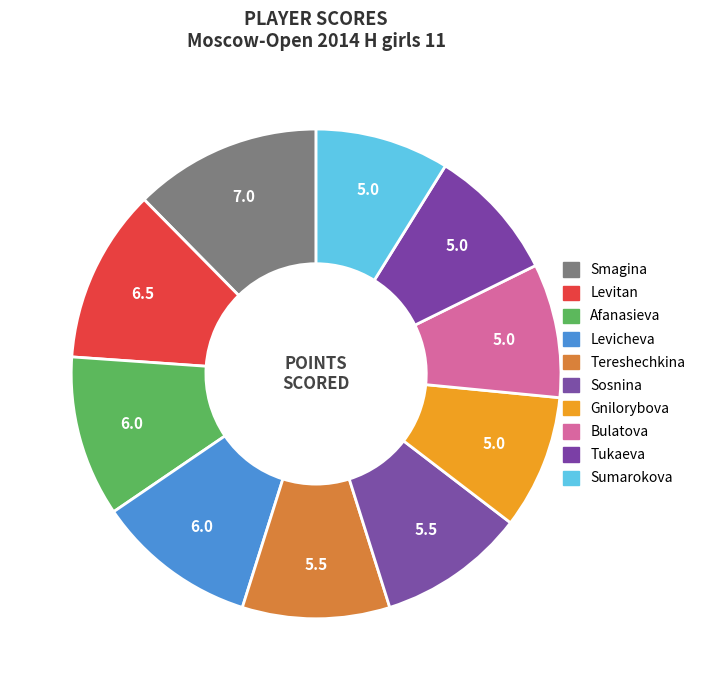

What is the largest slice in the pie chart?

Smagina Sofya